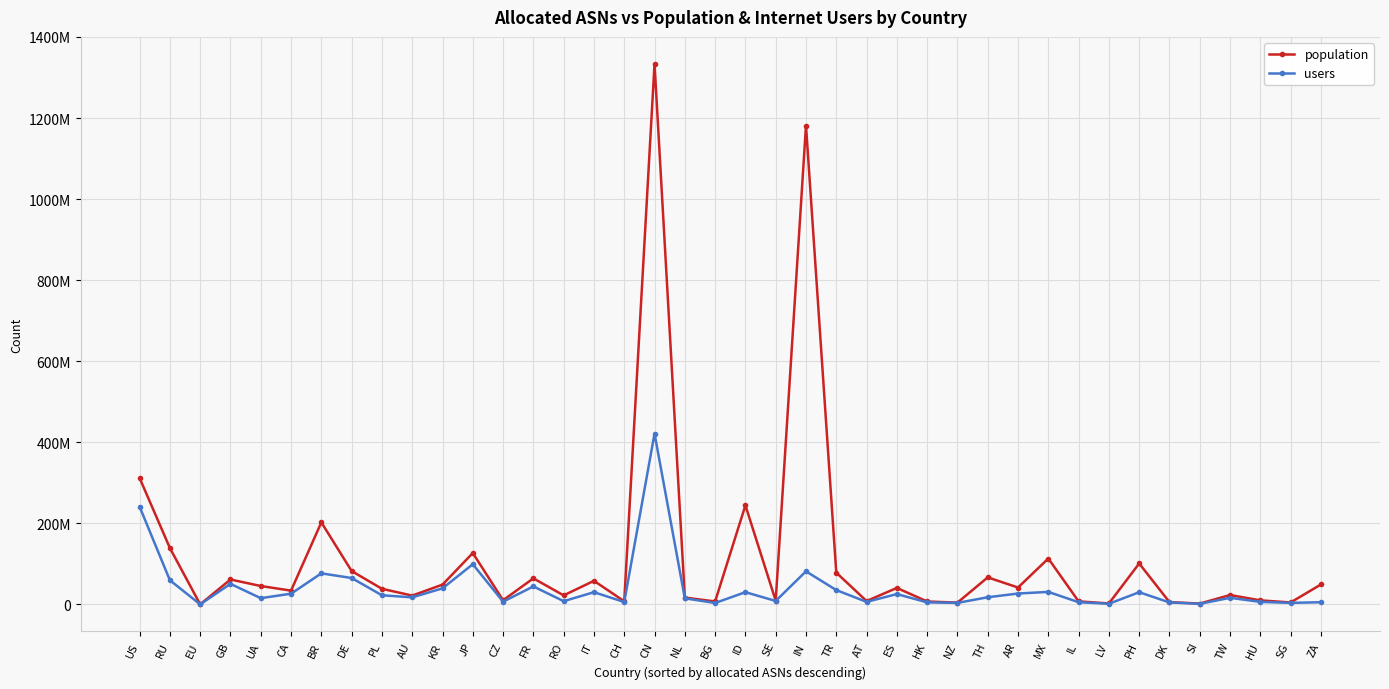

Where is the first local maximum for users?

GB